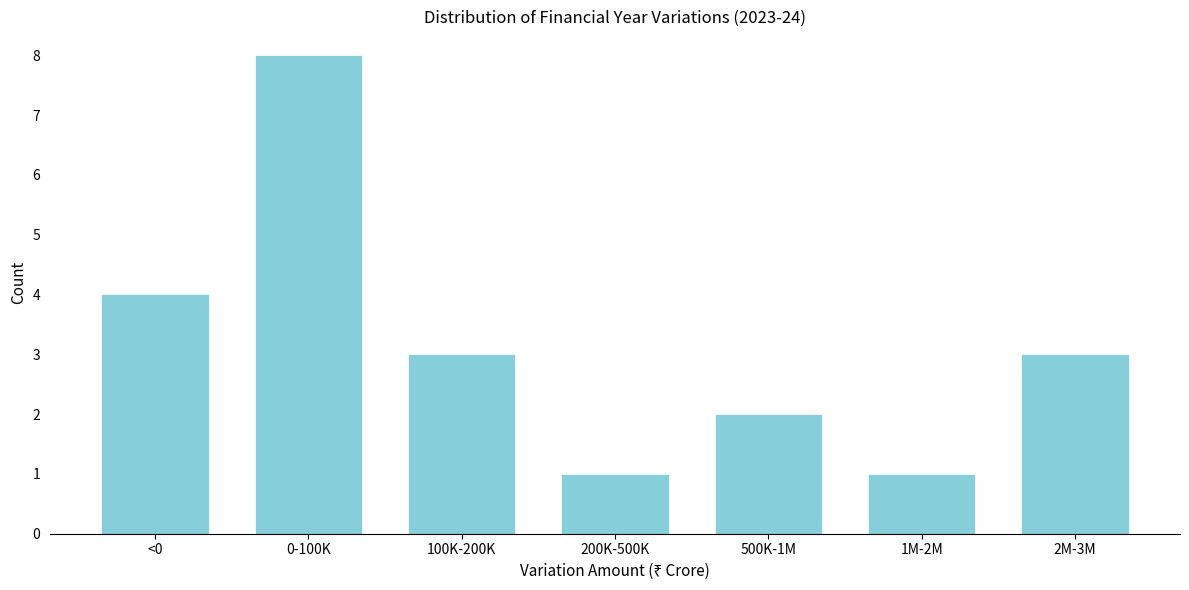

Reading right to left, extract all data points from this chart.

2M-3M=3	1M-2M=1	500K-1M=2	200K-500K=1	100K-200K=3	0-100K=8	<0=4